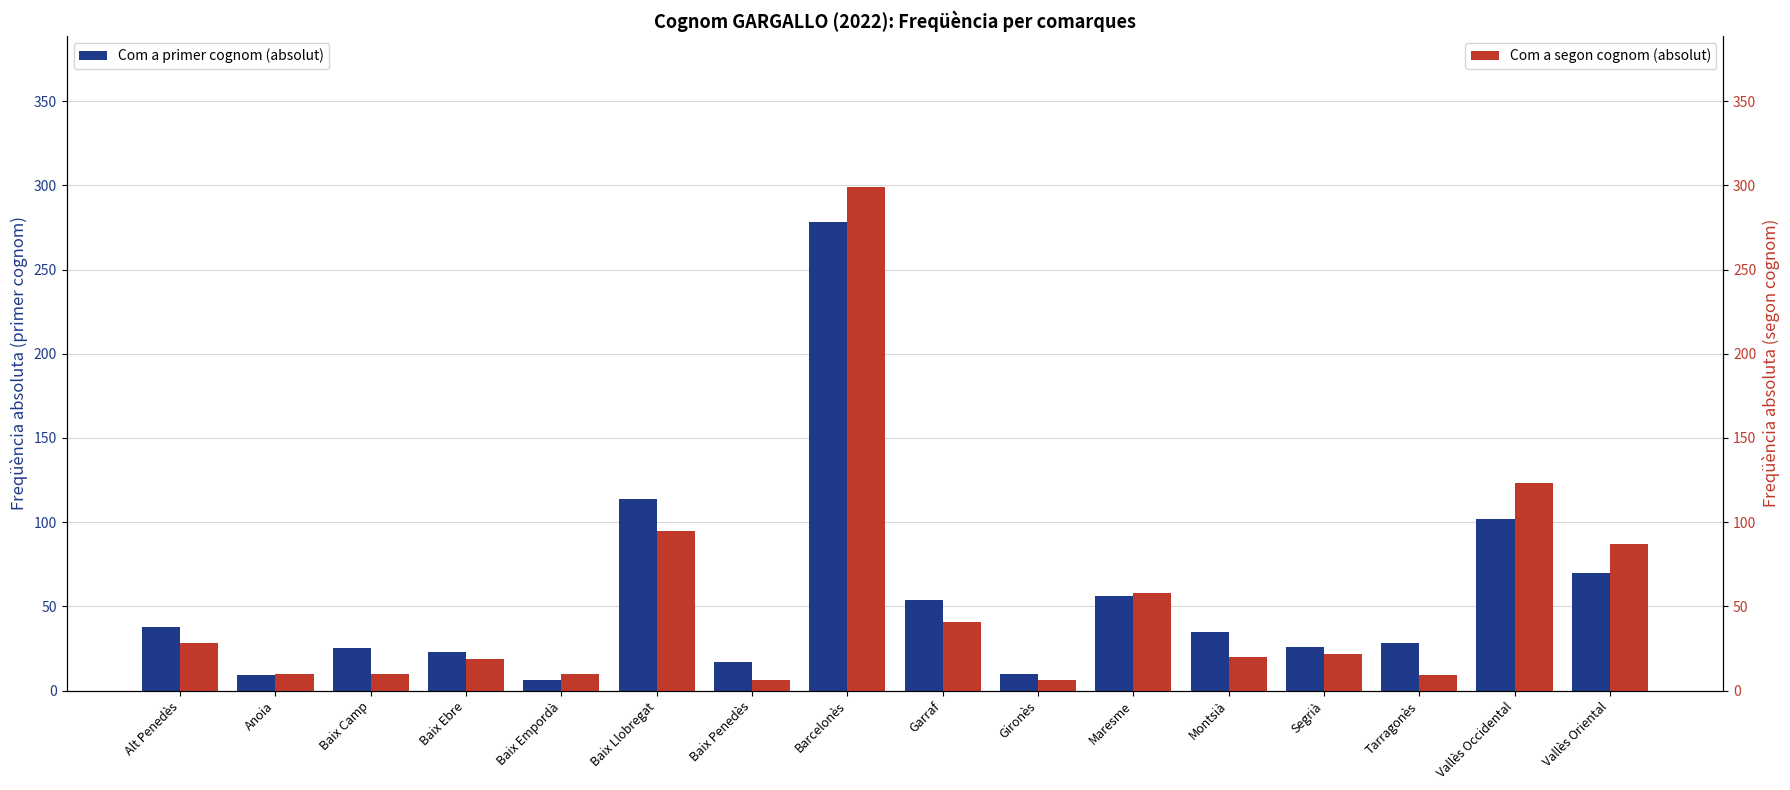

Reading right to left, what are all the values shown in this chart?

Com a primer cognom (absolut): Vallès Oriental=70	Vallès Occidental=102	Tarragonès=28	Segrià=26	Montsià=35	Maresme=56	Gironès=10	Garraf=54	Barcelonès=278	Baix Penedès=17	Baix Llobregat=114	Baix Empordà=6	Baix Ebre=23	Baix Camp=25	Anoia=9	Alt Penedès=38
Com a segon cognom (absolut): Vallès Oriental=87	Vallès Occidental=123	Tarragonès=9	Segrià=22	Montsià=20	Maresme=58	Gironès=6	Garraf=41	Barcelonès=299	Baix Penedès=6	Baix Llobregat=95	Baix Empordà=10	Baix Ebre=19	Baix Camp=10	Anoia=10	Alt Penedès=28